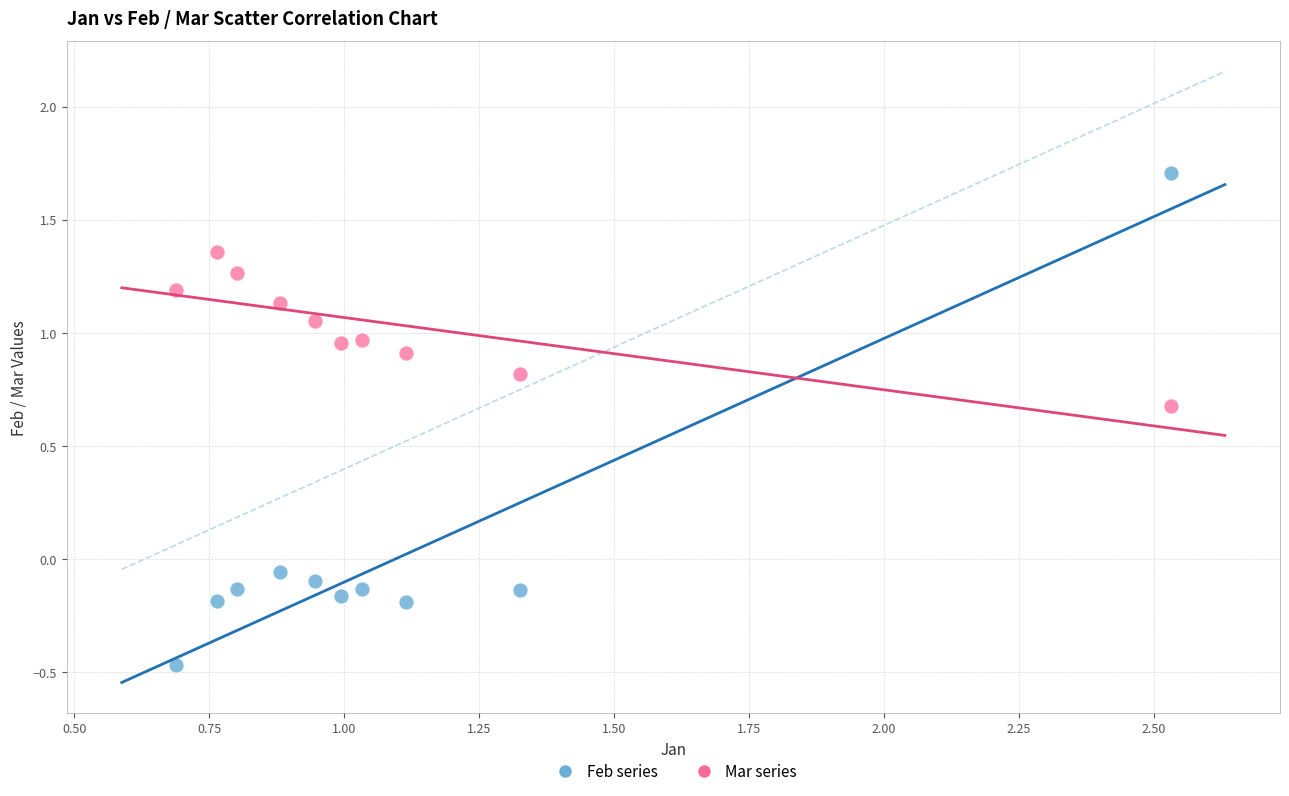

Which series reaches the maximum Y coordinate?

Feb series